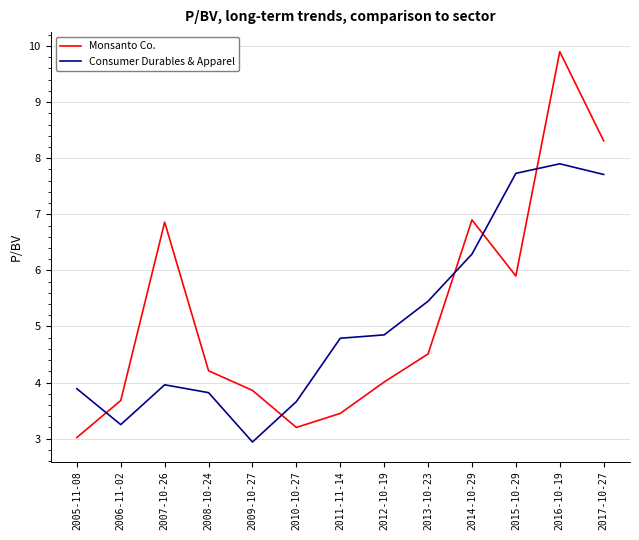

List the series in order of their peak value, highest first.

Monsanto Co., Consumer Durables & Apparel